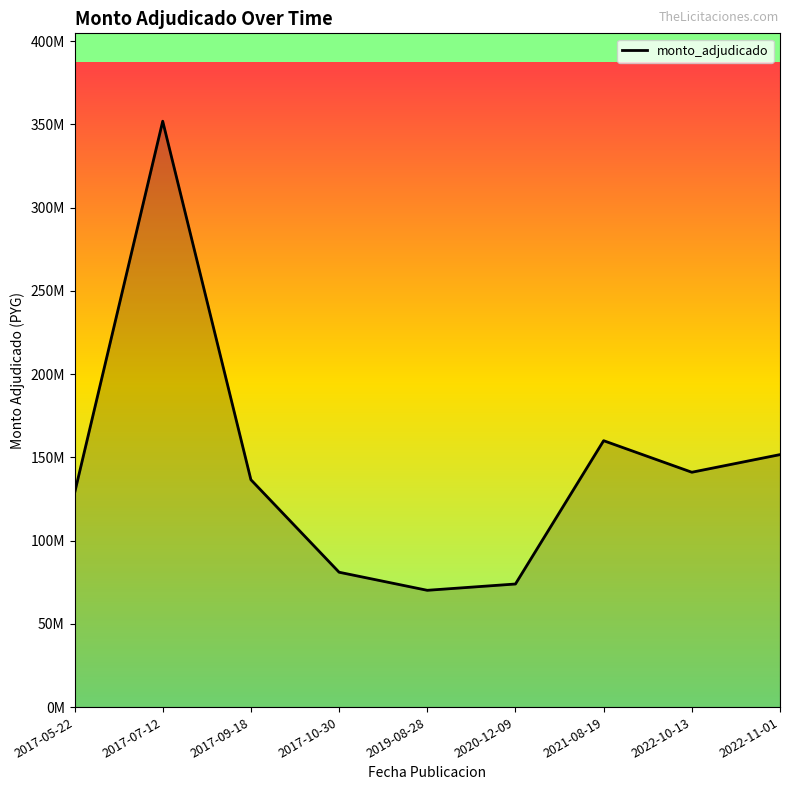

Where is the first local minimum?

2019-08-28